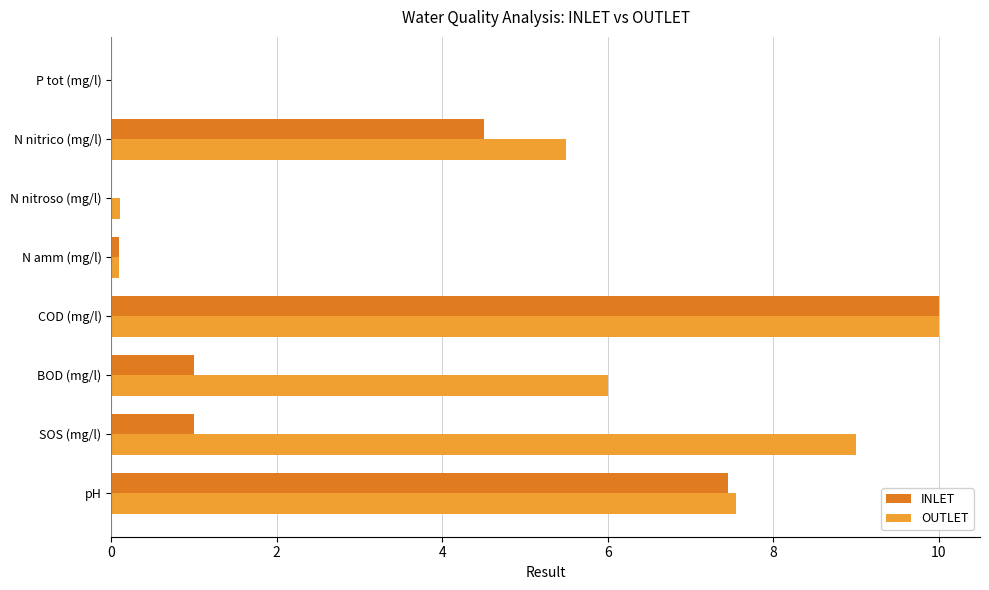

Count the number of categories in the chart.

8